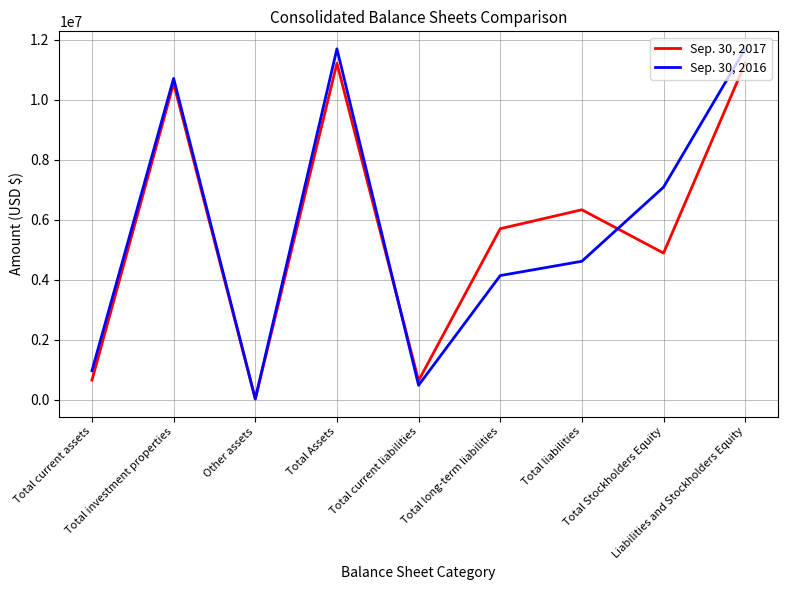

Does the chart have visible grid lines?

Yes